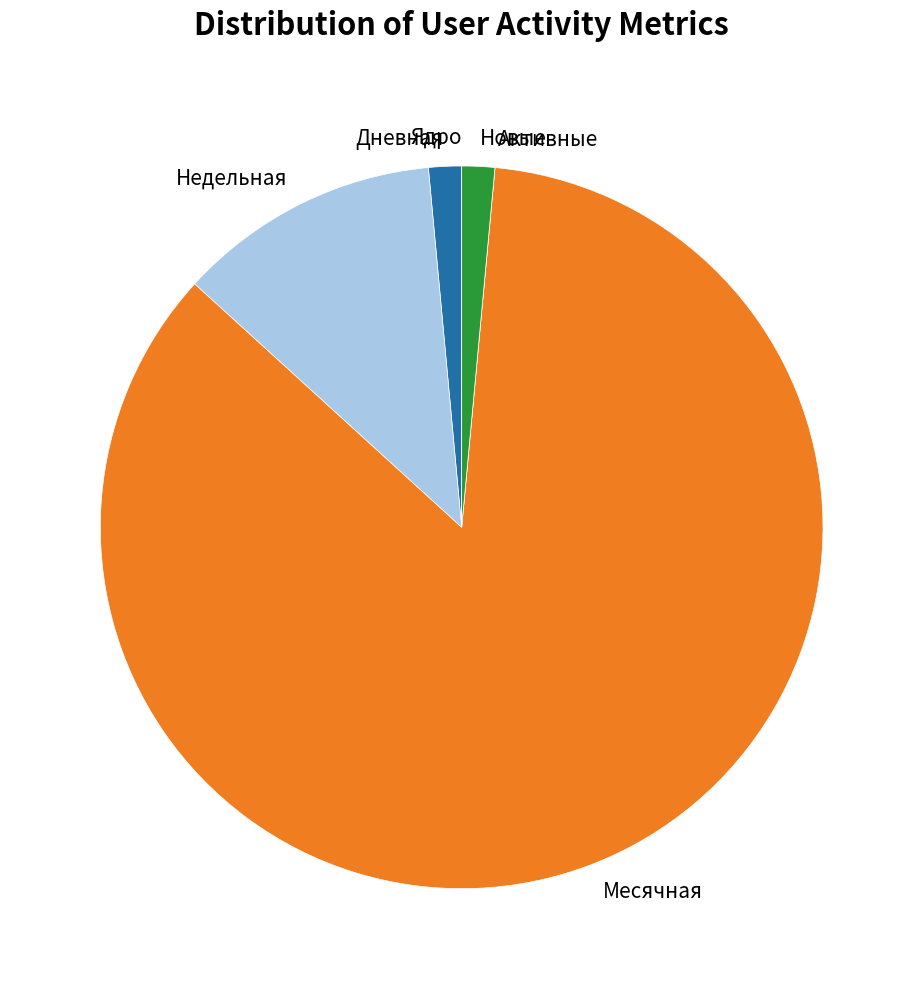

What is the largest slice in the pie chart?

Месячная